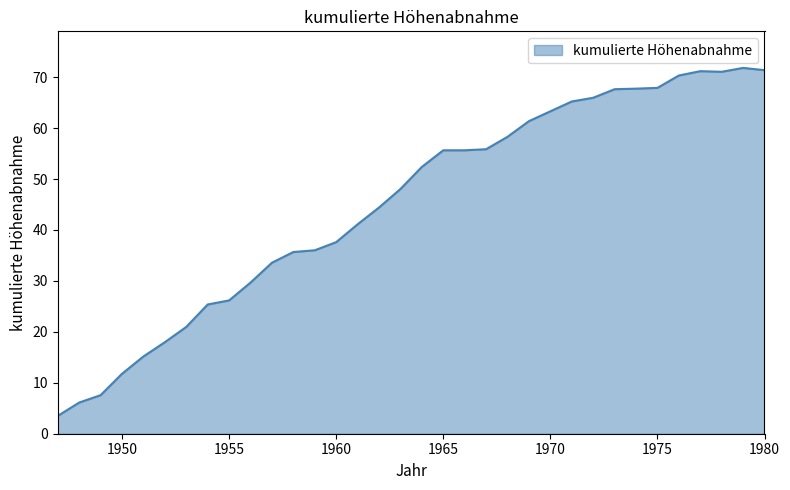

What is the greatest value displayed?

71.8